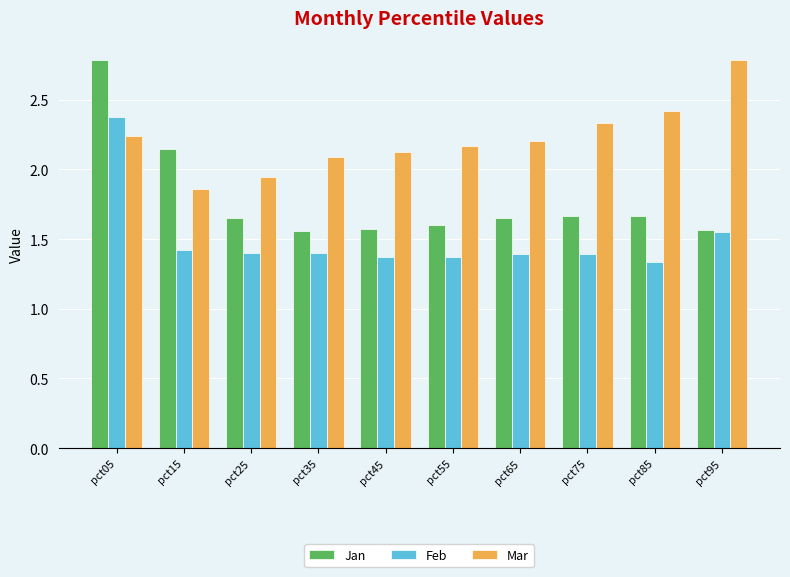

What is the difference between the highest and lowest values at pct25?

0.5